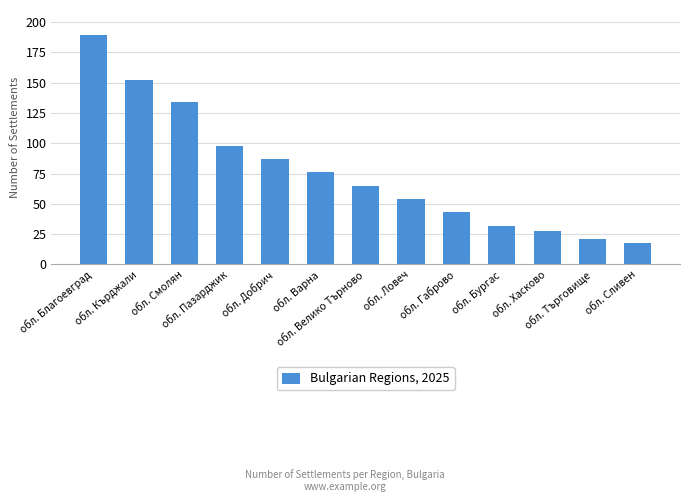

Reading left to right, extract all data points from this chart.

обл. Благоевград=189	обл. Кърджали=152	обл. Смолян=134	обл. Пазарджик=98	обл. Добрич=87	обл. Варна=76	обл. Велико Търново=65	обл. Ловеч=54	обл. Габрово=43	обл. Бургас=32	обл. Хасково=28	обл. Търговище=21	обл. Сливен=18